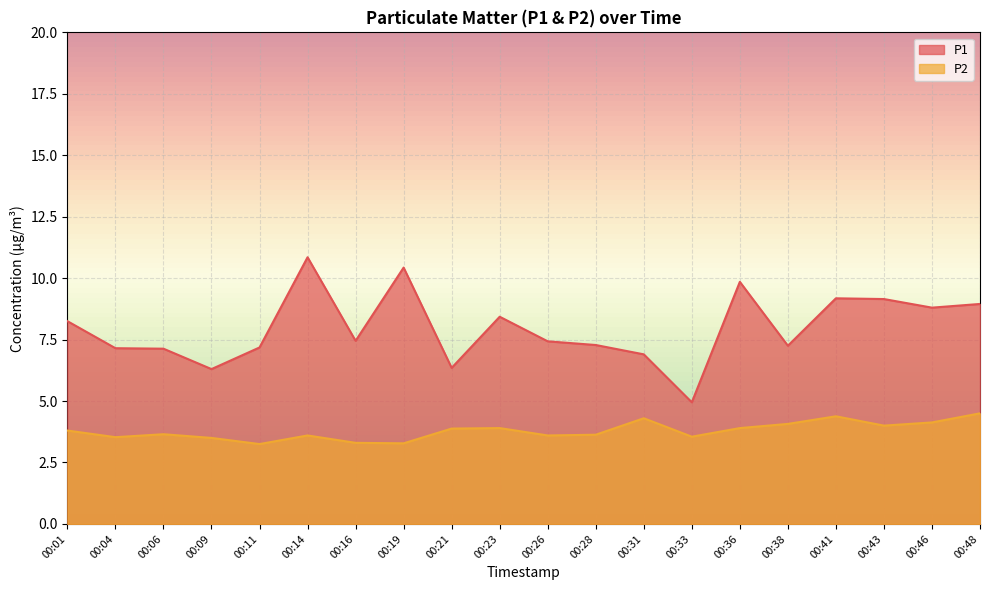

Rank the series by their maximum value, from highest to lowest.

P1, P2